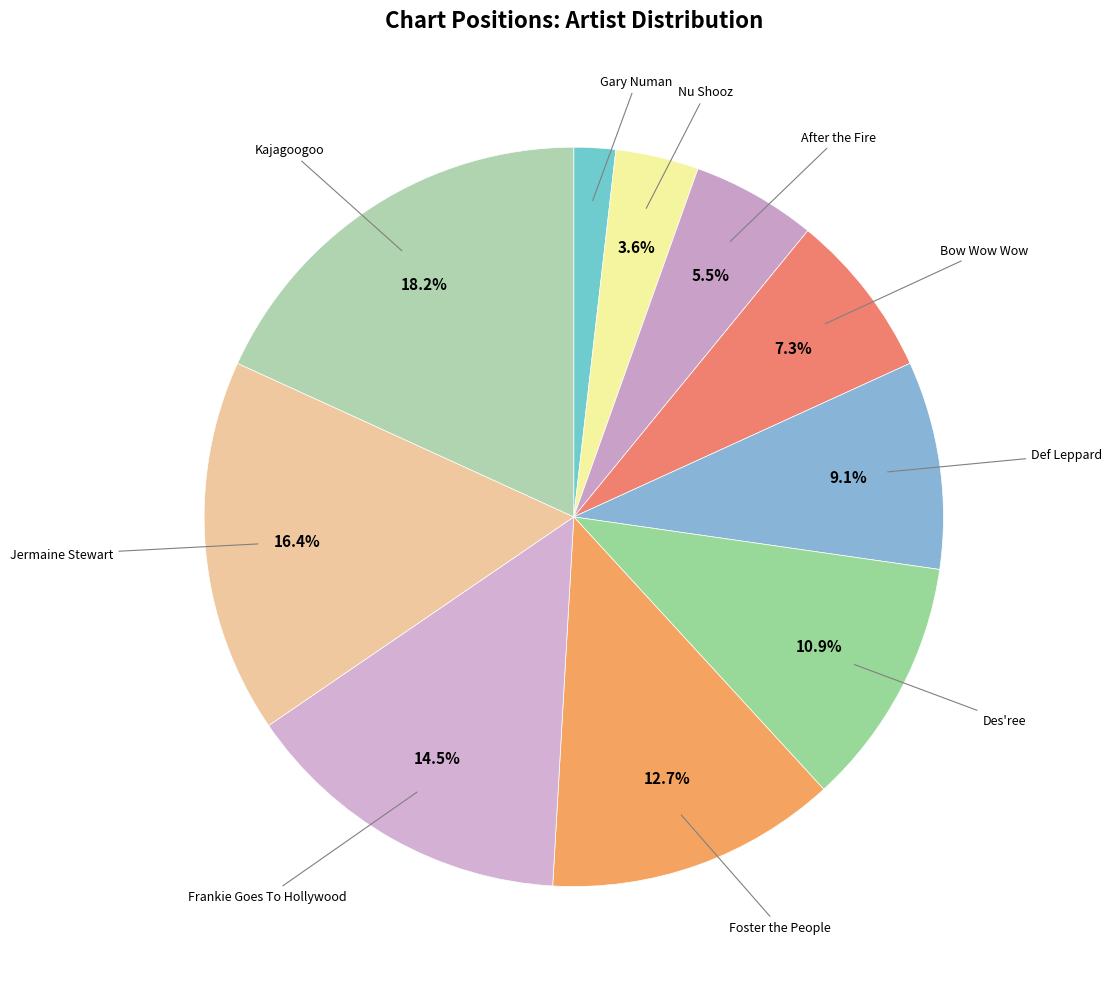

Count the number of slices in the pie.

10